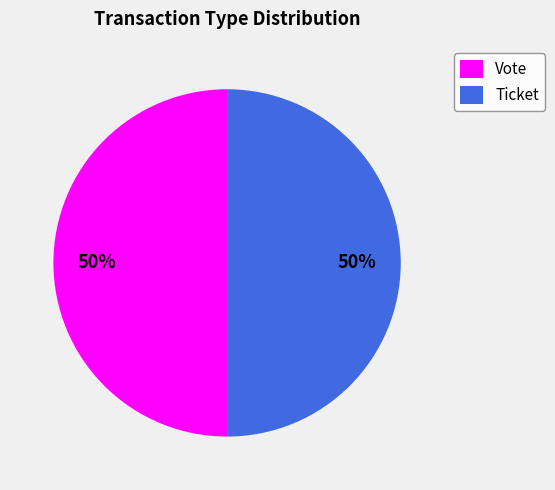

What is the ratio of the value at Vote to the value at Ticket?

1.0